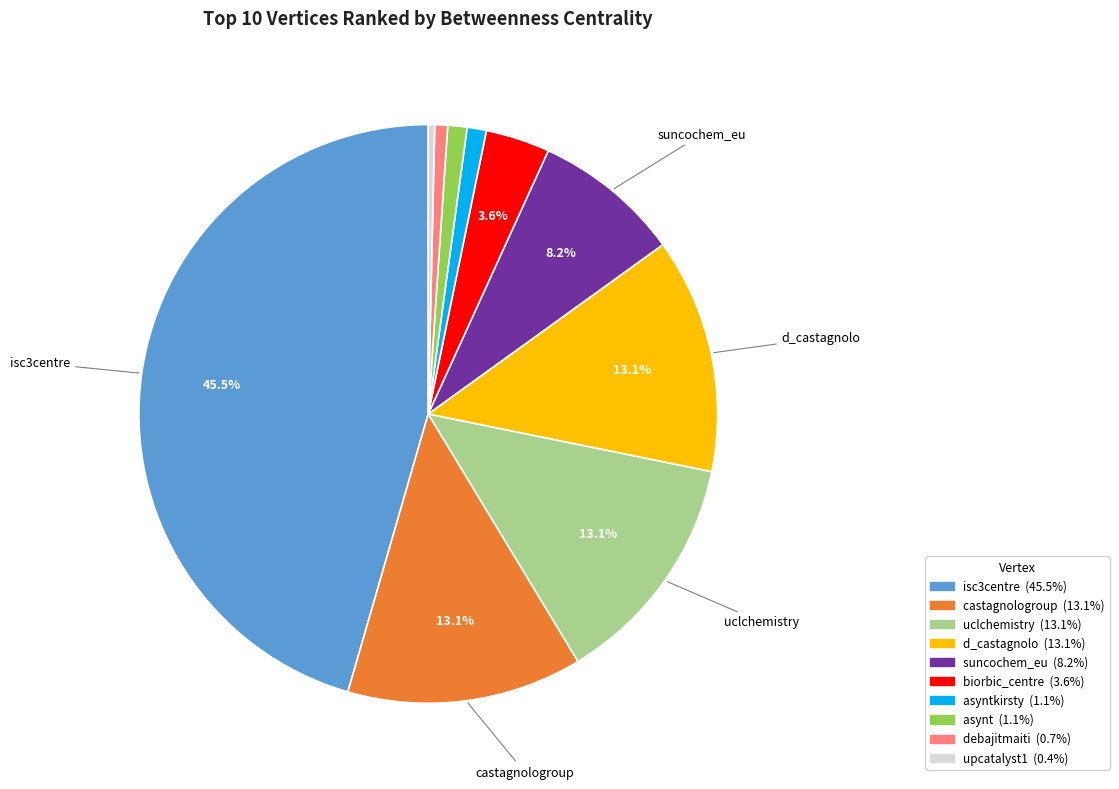

Does any single category account for the majority?

No